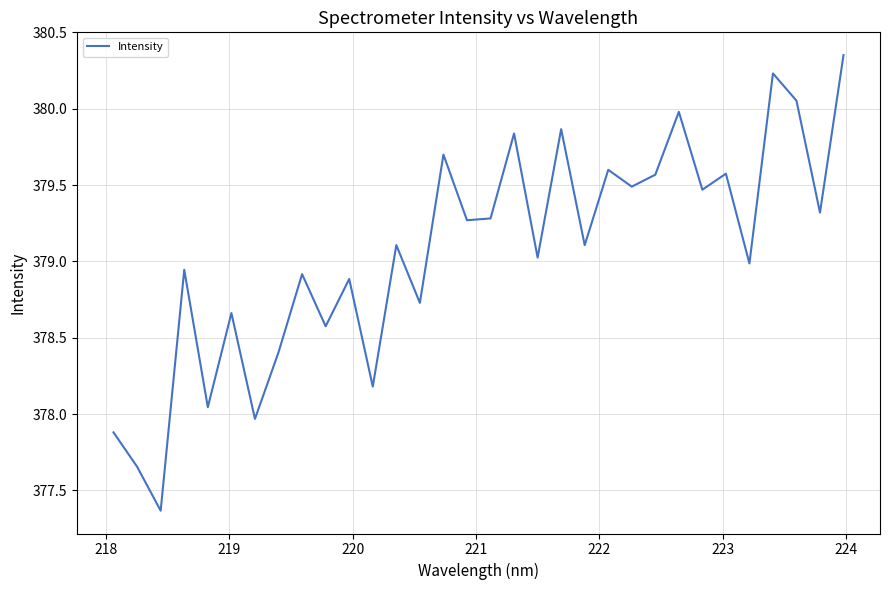

What is the difference between the maximum and minimum values?

3.0